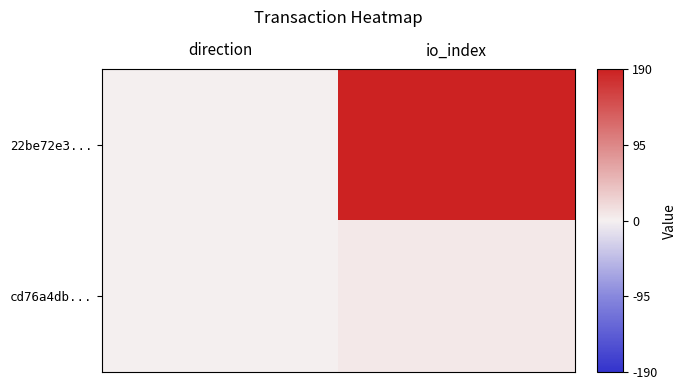

What is the spread (max minus min) of values at io_index?

184